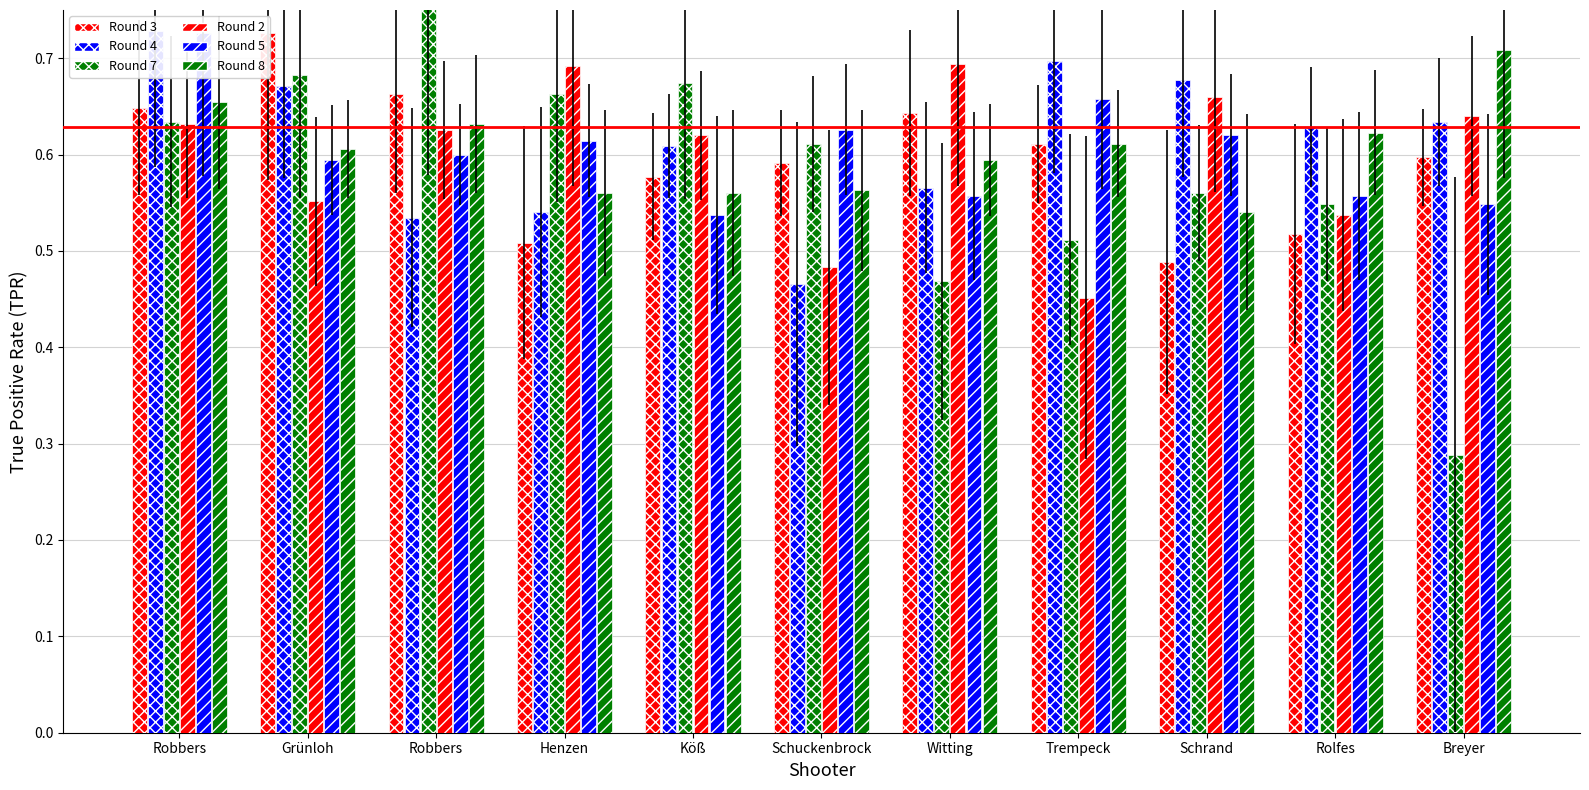

Are the bars horizontal?

No